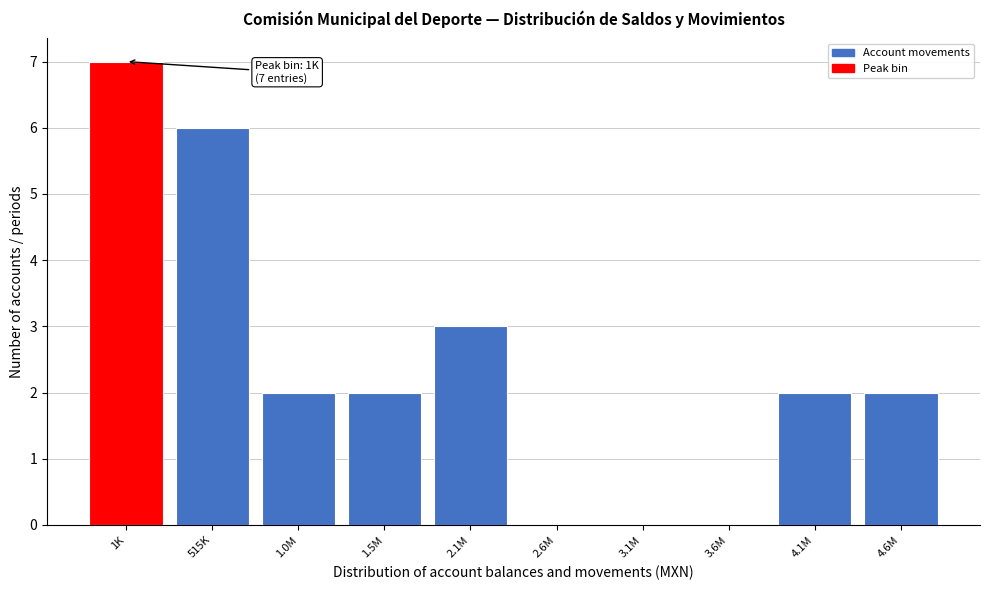

Reading left to right, what are all the values shown in this chart?

1K=7	515K=6	1.0M=2	1.5M=2	2.1M=3	2.6M=0	3.1M=0	3.6M=0	4.1M=2	4.6M=2